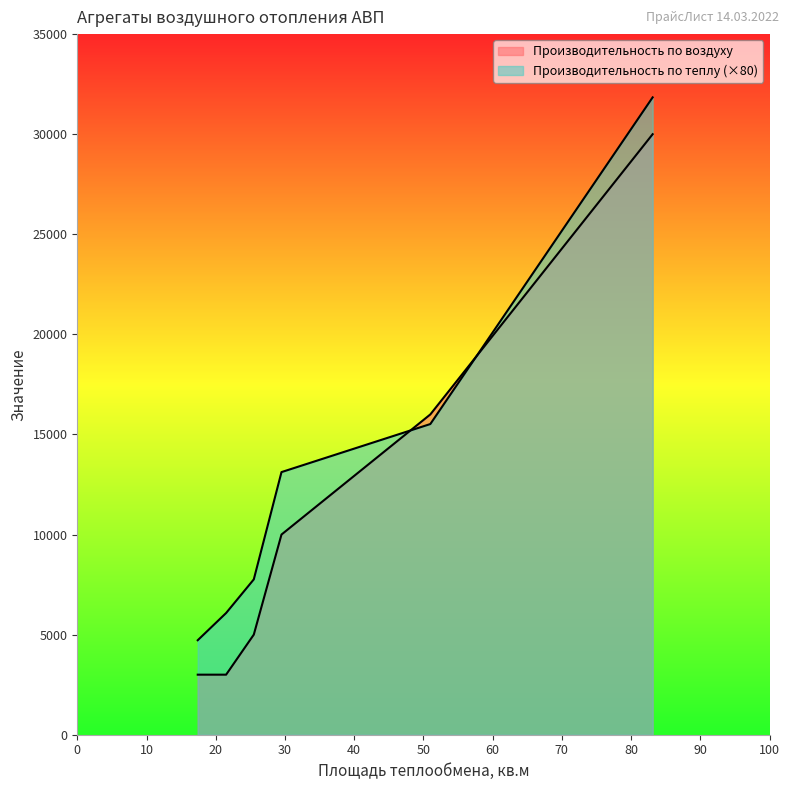

Which series has the largest total across all categories?

Производительность по теплу